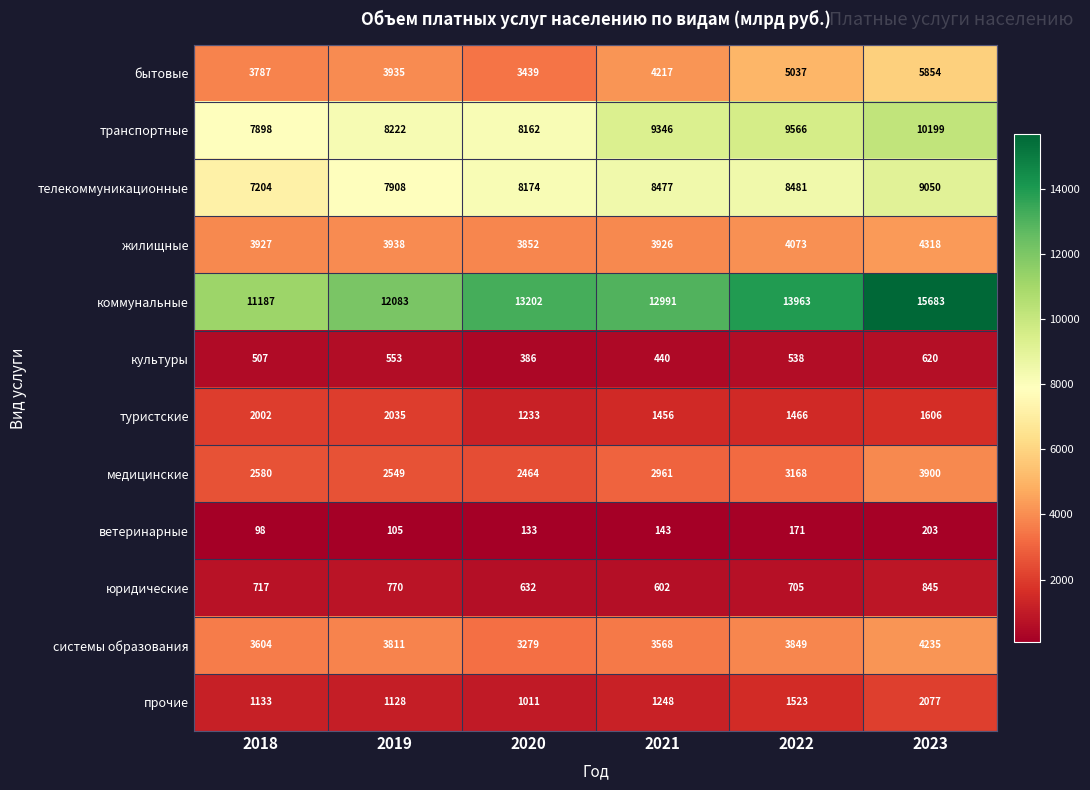

The медицинские series shows 2464 at 2020. True or false?

True